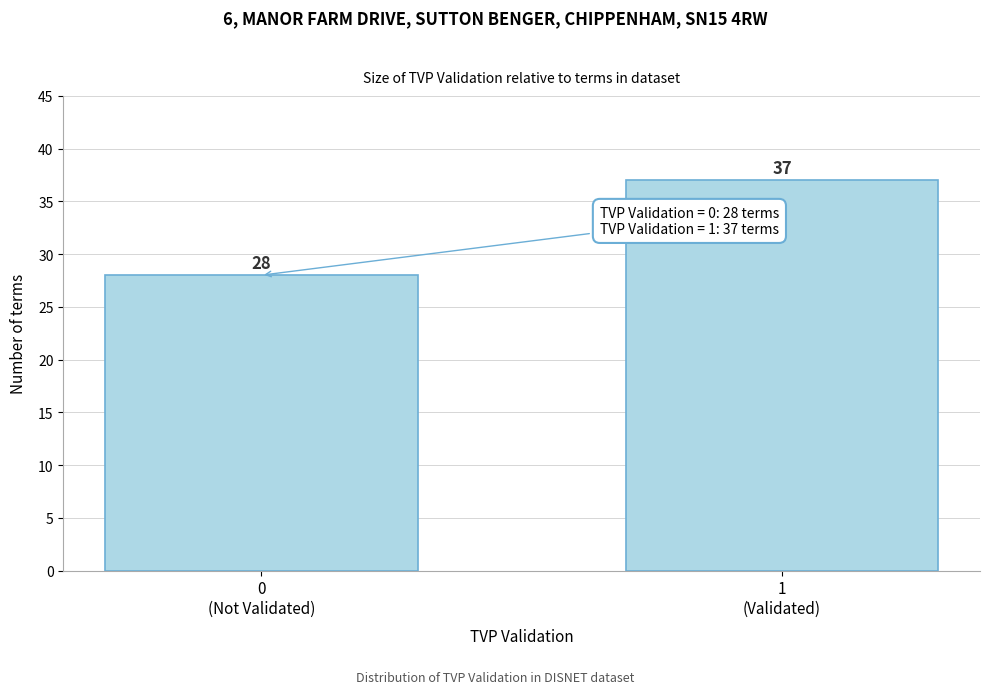

Reading left to right, extract all data points from this chart.

28	37